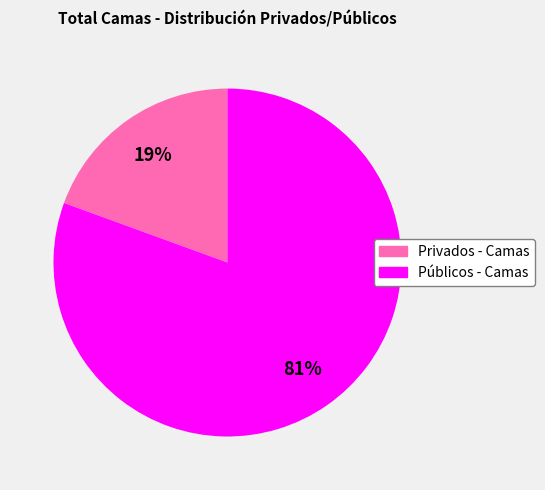

Which has a higher value, Públicos - Camas or Privados - Camas?

Públicos - Camas